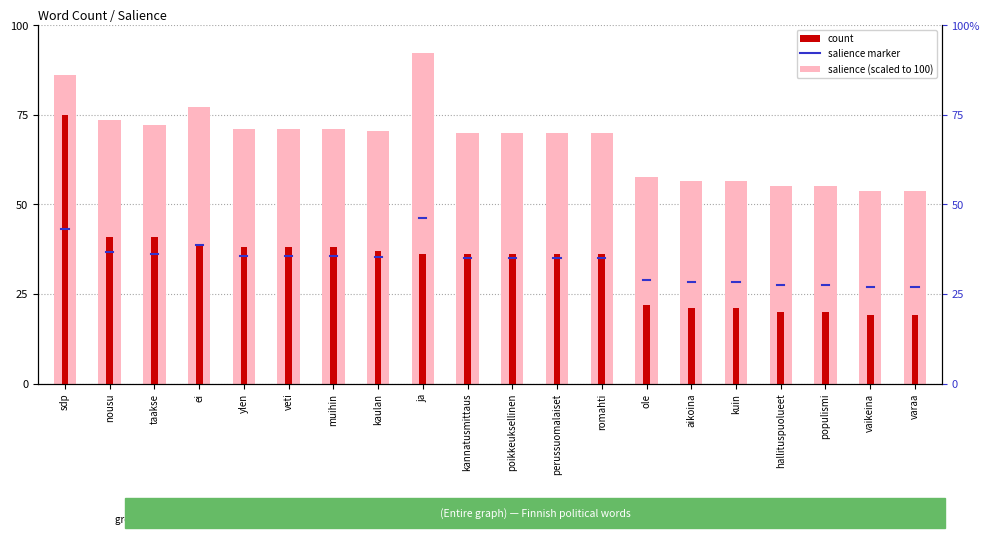

Reading left to right, list all the values displayed in this chart.

salience (scaled): 86.0	73.6	72.2	77.2	70.9	70.9	70.9	70.4	92.1	69.9	69.9	69.9	69.9	57.6	56.4	56.4	55.0	55.0	53.6	53.6
Count: 75.0	41.0	41.0	39.0	38.0	38.0	38.0	37.0	36.0	36.0	36.0	36.0	36.0	22.0	21.0	21.0	20.0	20.0	19.0	19.0